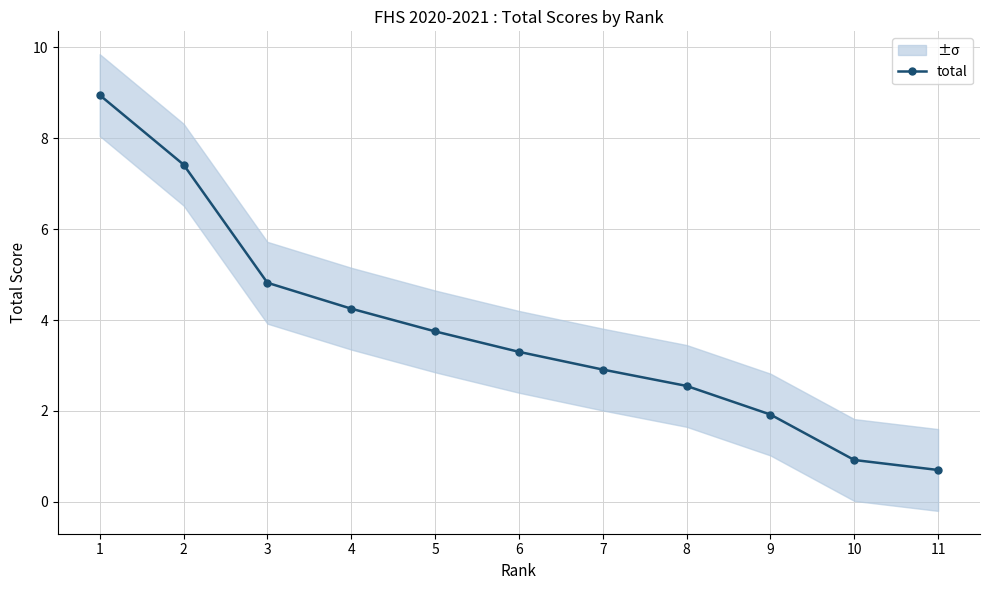

What is the difference between the maximum and minimum values?

8.2